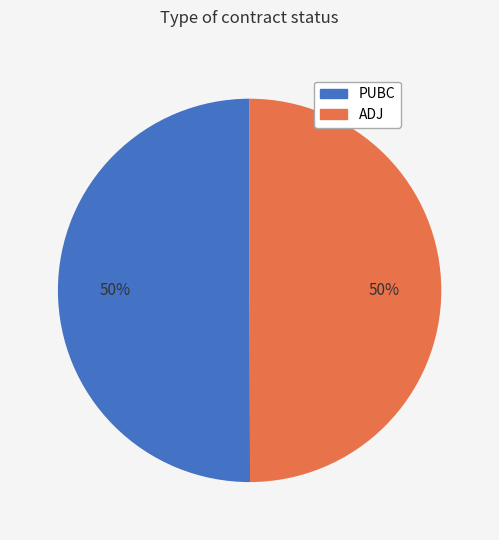

To the nearest percent, what is the combined percentage of PUBC and ADJ?

100%